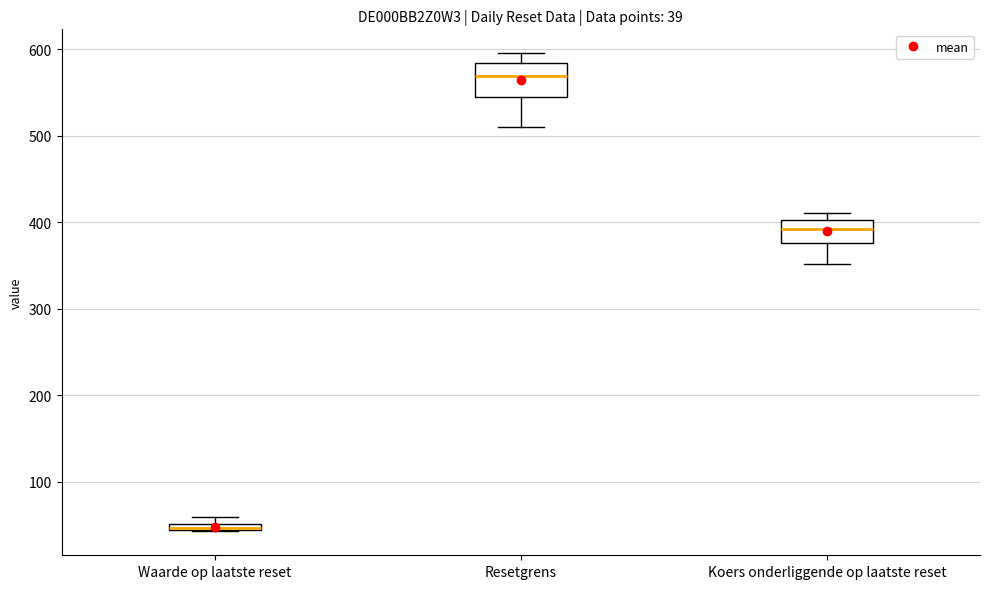

Comparing the boxes themselves (not the whiskers), which one is the tallest?

Resetgrens